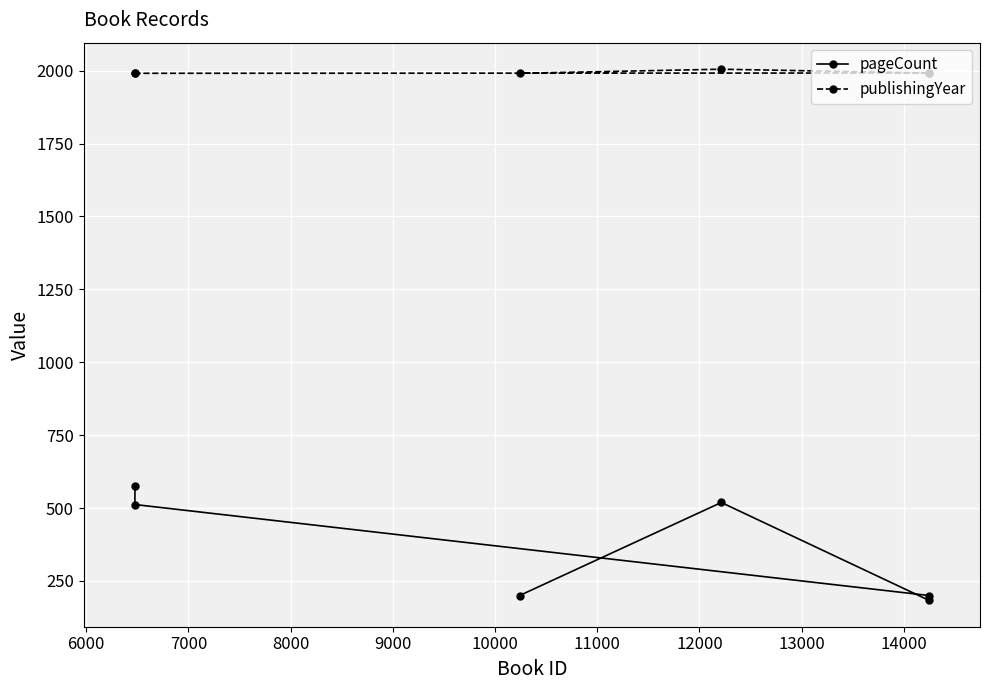

True or false: publishingYear and pageCount intersect in this chart.

False